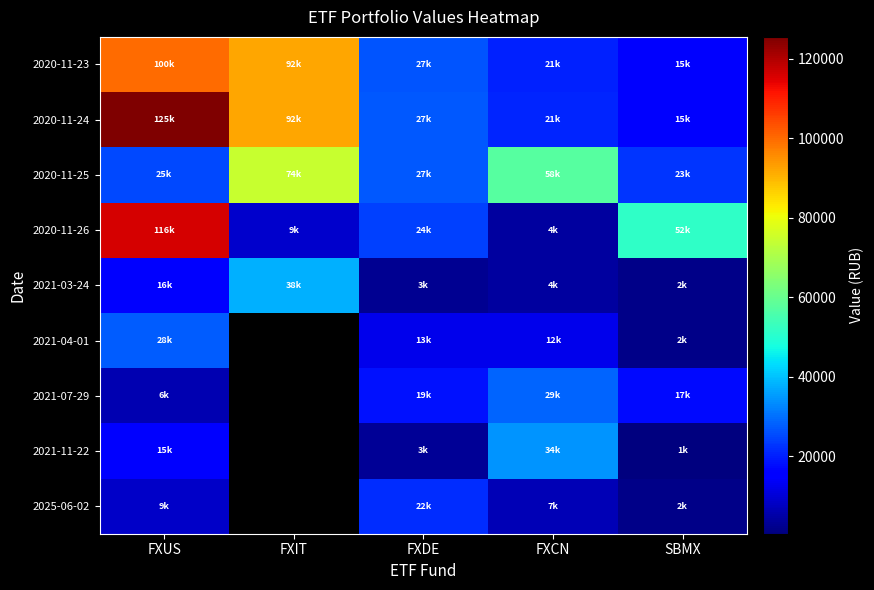

What is the difference between the maximum and minimum values in the 2021-07-29 series?

22809.8